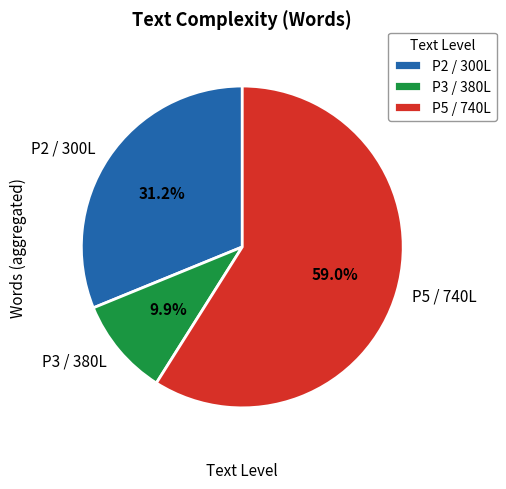

How many segments does this pie chart have?

3